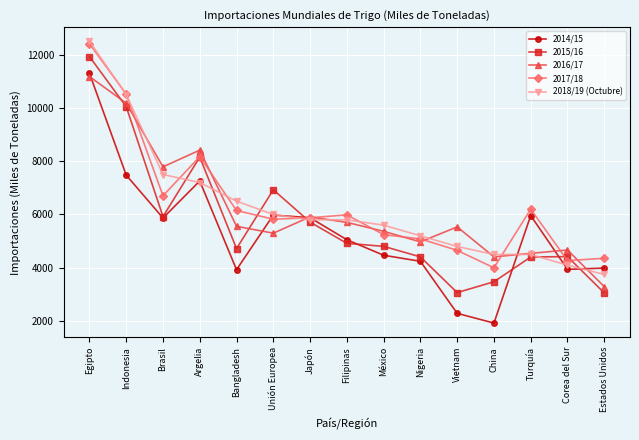

At which label is 2015/16 closest to 7491?

Unión Europea